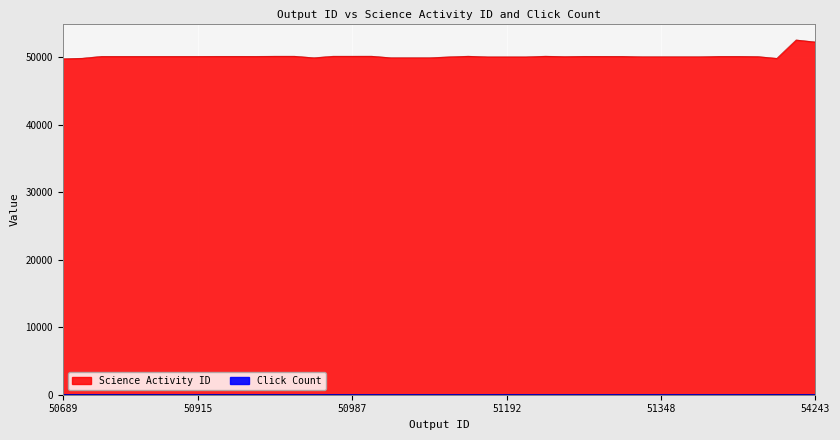

True or false: Science Activity ID has a value of 49796 at 50689.

True